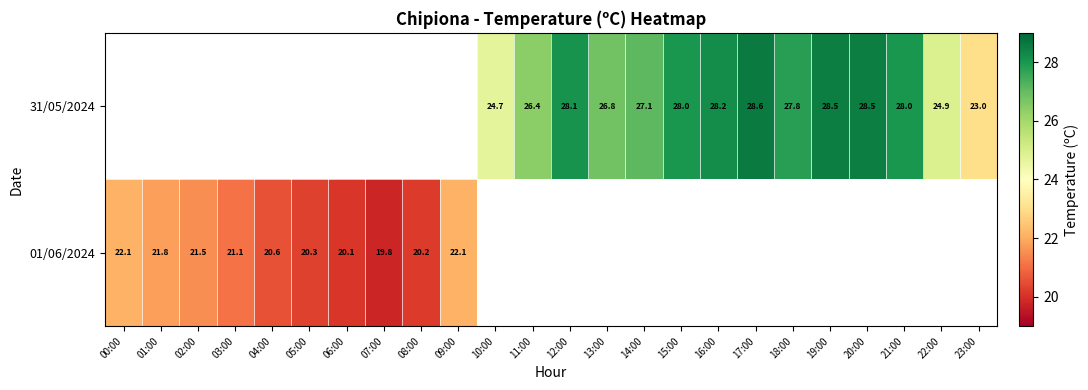

Is the value of 31/05/2024 at 11:00 greater than the value of 01/06/2024 at 02:00?

Yes